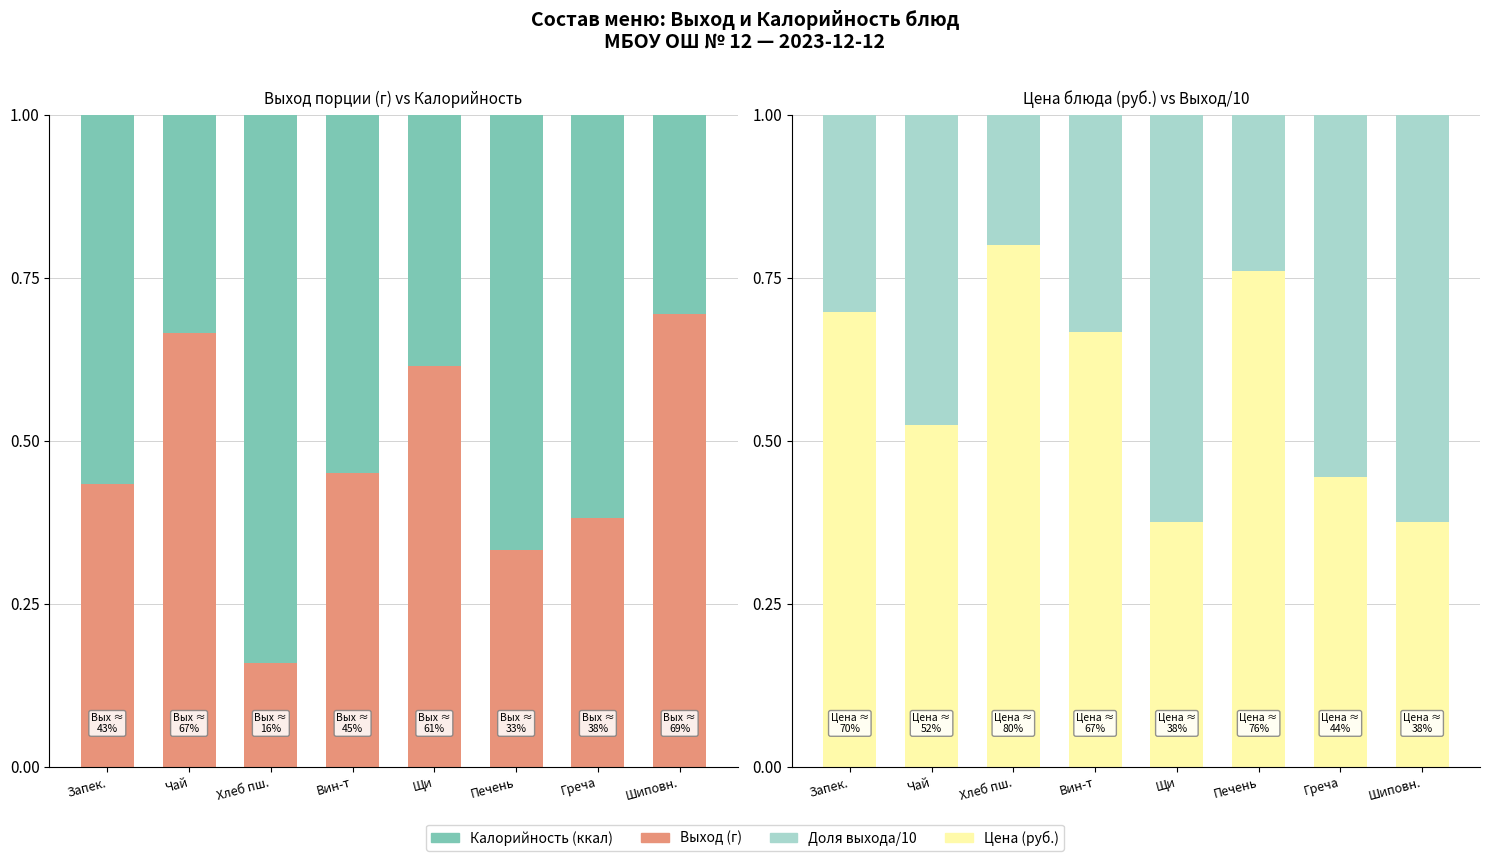

List the labels in order of Выход (г) value, smallest first.

Хлеб пш., Печень, Греча, Запек., Вин-т, Щи, Чай, Шиповн.